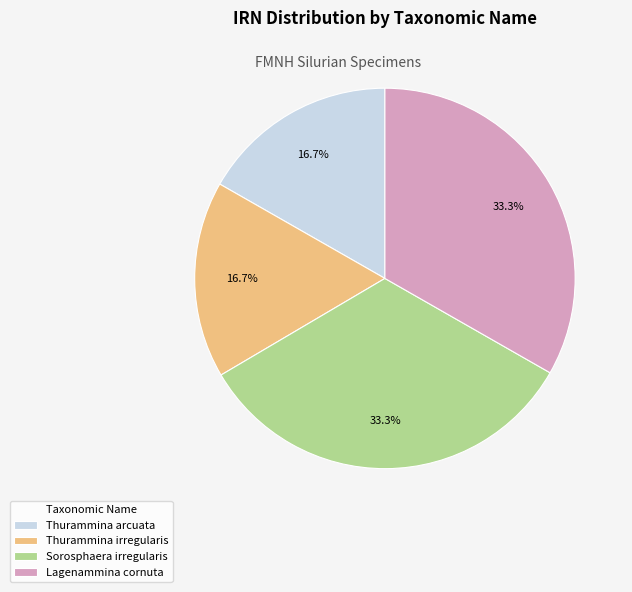

Count the number of slices in the pie.

4